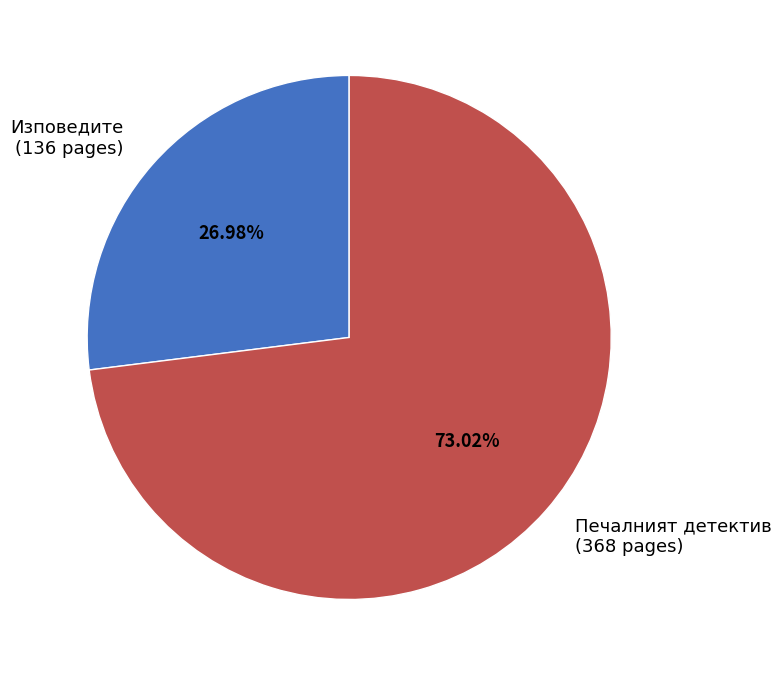

Combined, do Изповедите (136 pages) and Печалният детектив (368 pages) account for over 50%?

Yes